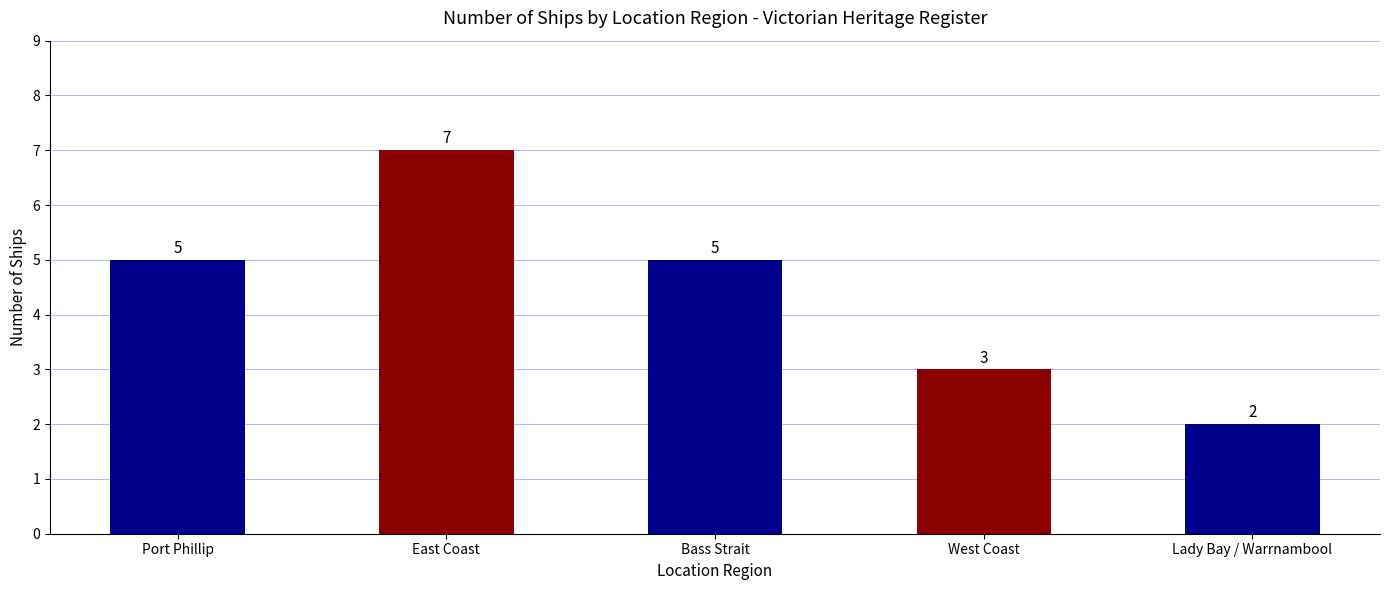

The chart shows a value of 7 at East Coast. True or false?

True